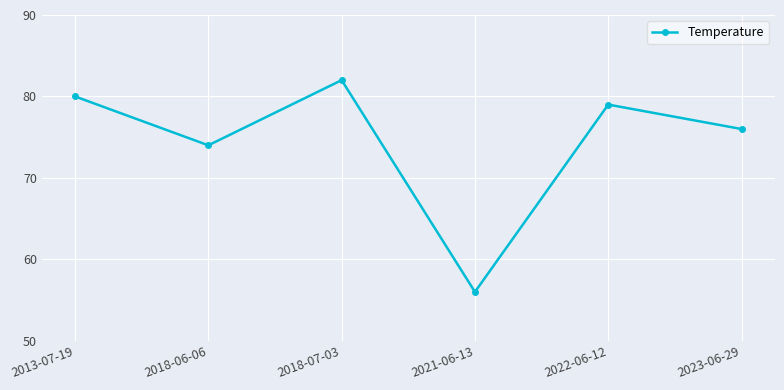

Is it true that the value at 2023-06-29 is 31?

False